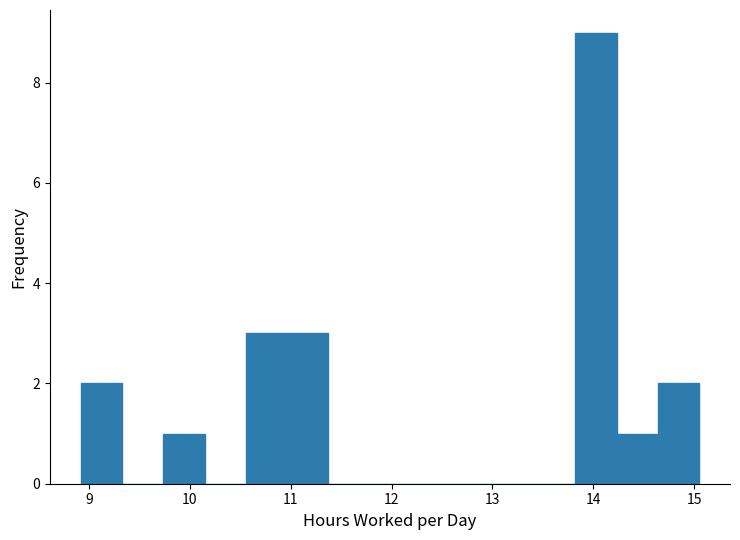

How tall is the bar that spans 14.2 to 14.6 on the x-axis? Neither the bar edges nor the heights are printed on the chart, so give them approximately, as read against the axes.

1